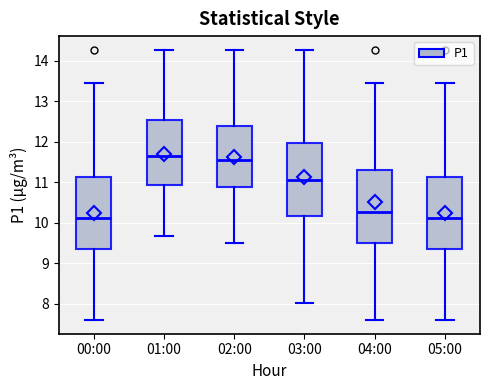

Reading left to right, read every box against the y-axis: the position of its median line, the range the box covers, and the ends of its whiskers. The values are not printed on the chart, so give them approximately, as read against the axis.

00:00: median 10.1, box 9.4 to 11.1, whiskers 7.6 to 13.5
01:00: median 11.7, box 10.9 to 12.5, whiskers 9.7 to 14.3
02:00: median 11.6, box 10.9 to 12.4, whiskers 9.5 to 14.3
03:00: median 11.1, box 10.2 to 12.0, whiskers 8.0 to 14.3
04:00: median 10.3, box 9.5 to 11.3, whiskers 7.6 to 13.5
05:00: median 10.1, box 9.4 to 11.1, whiskers 7.6 to 13.5